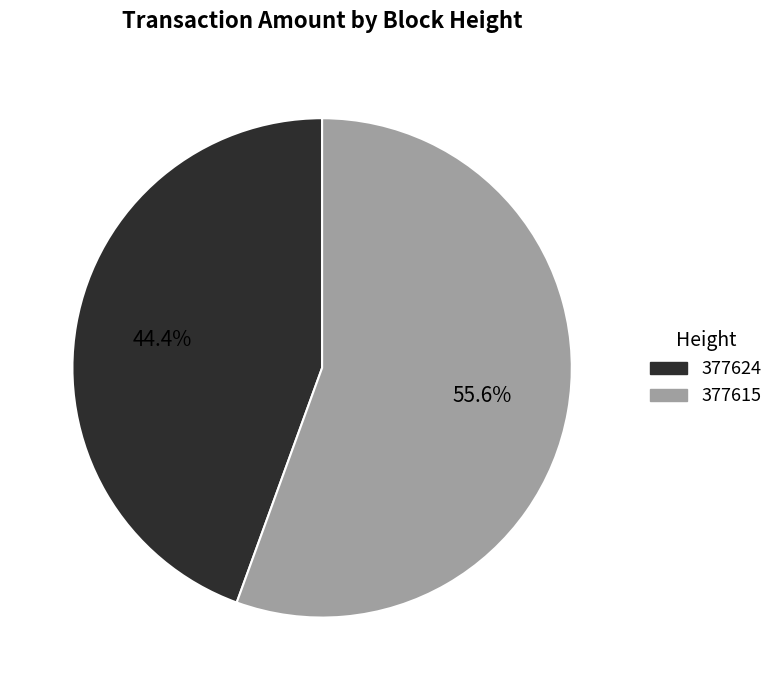

Rank the categories by value from highest to lowest.

377615, 377624